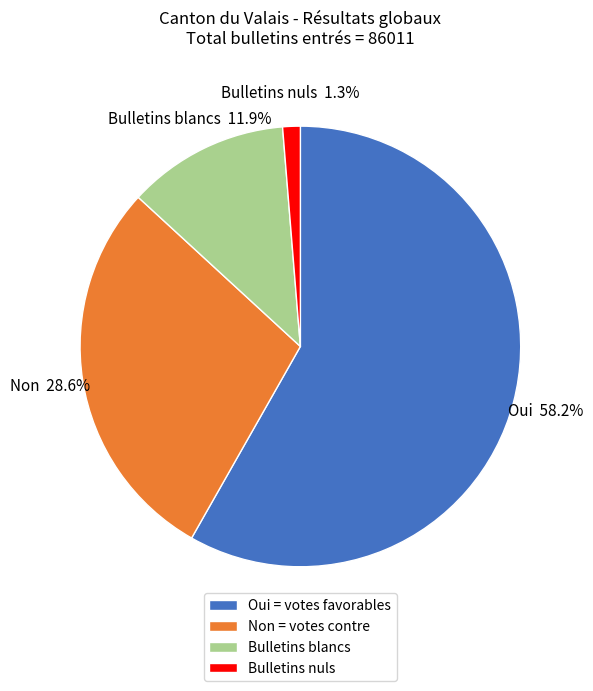

Combined, what portion of the pie is Bulletins blancs and Oui?

70.1%